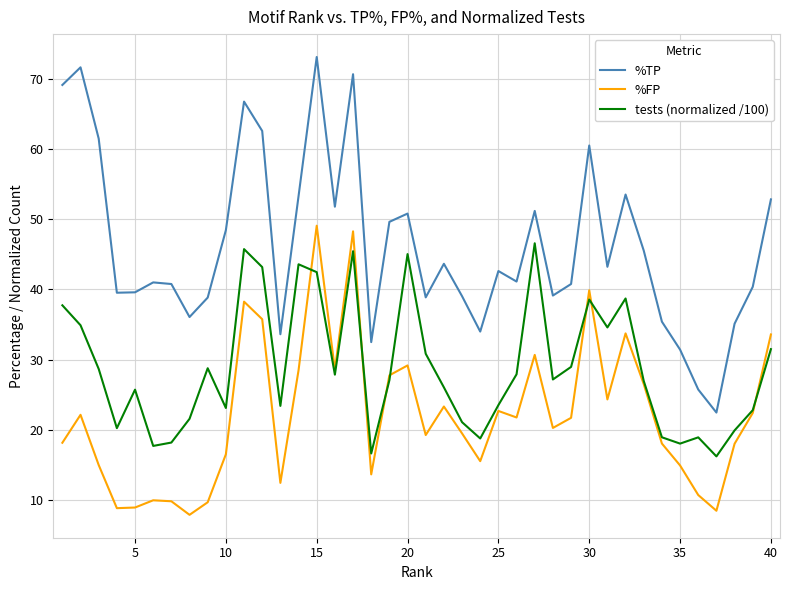

What is the highest value of the tests (normalized /100) series?

46.6